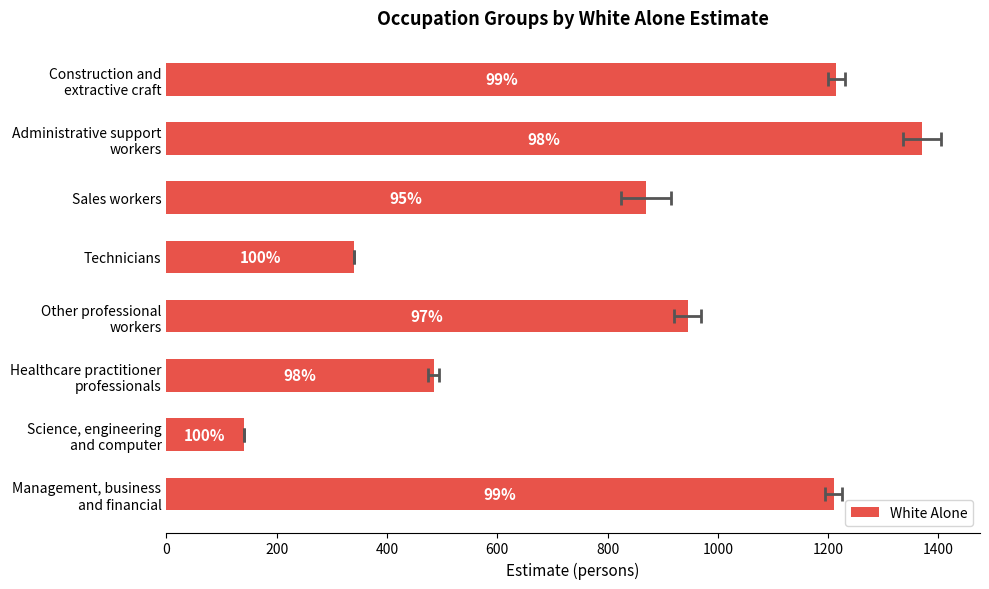

Is it true that the value at Construction and extractive craft is 304?

False